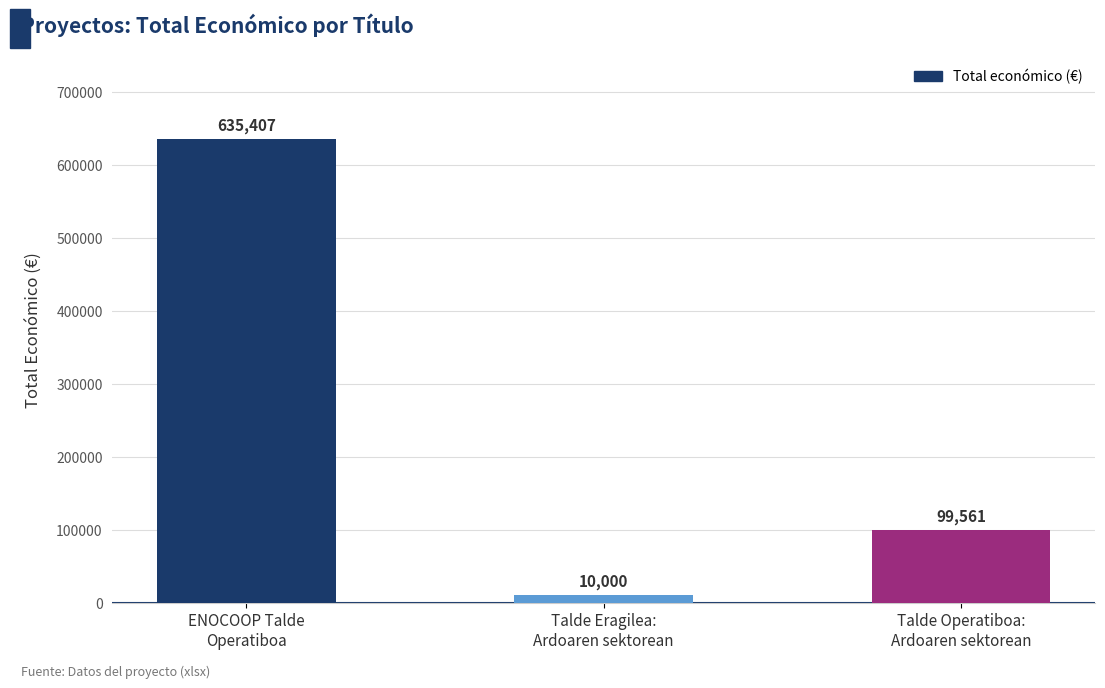

The chart shows a value of 10000 at Talde Eragilea:
Ardoaren sektorean. True or false?

True